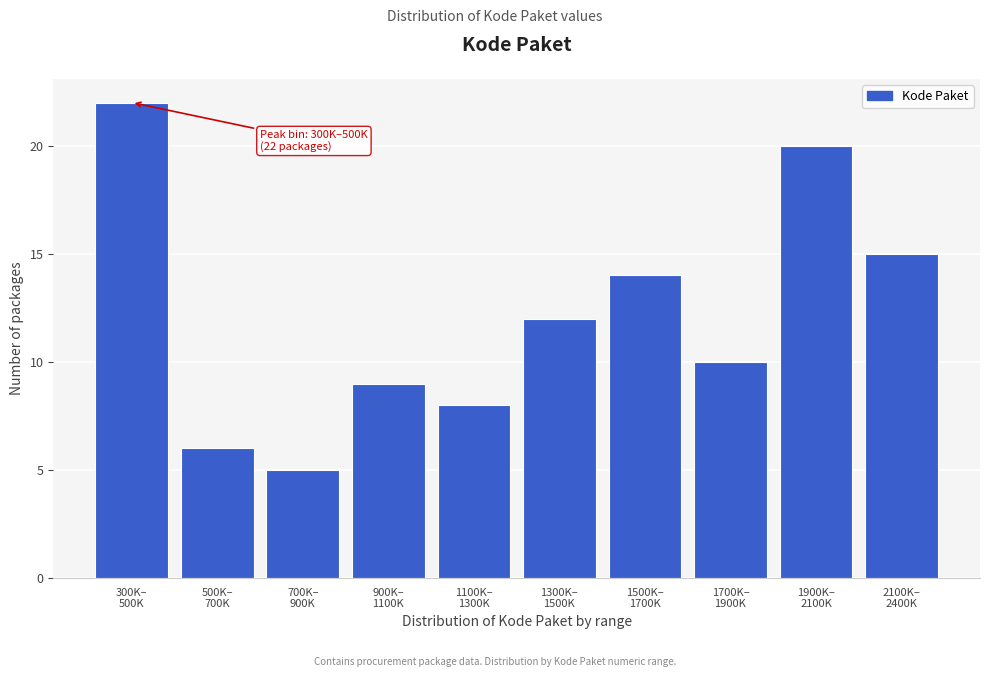

Reading left to right, extract all data points from this chart.

22	6	5	9	8	12	14	10	20	15